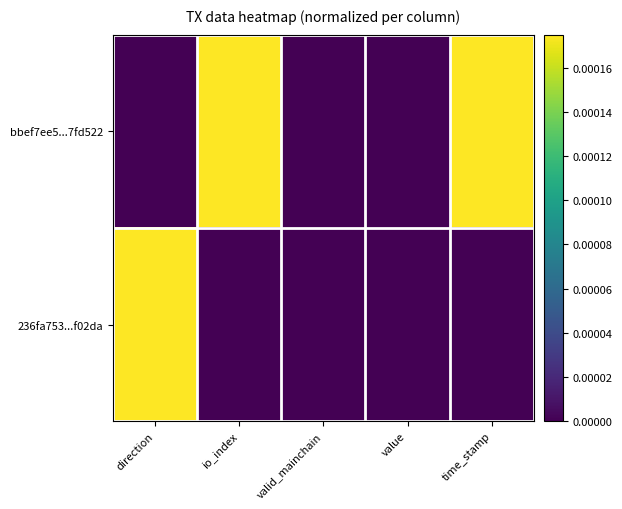

List the series in order of their overall mean, lowest first.

236fa753...f02da, bbef7ee5...7fd522